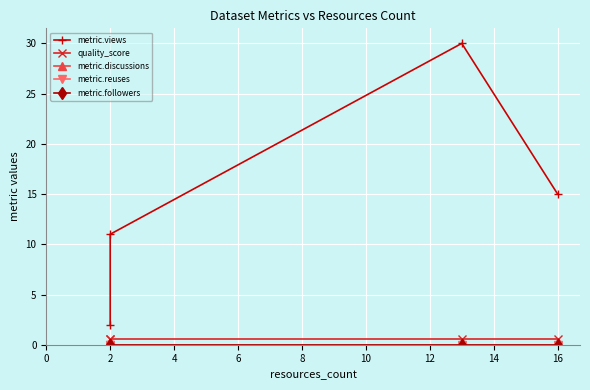

True or false: metric.reuses has more than 2 interior local peaks.

False